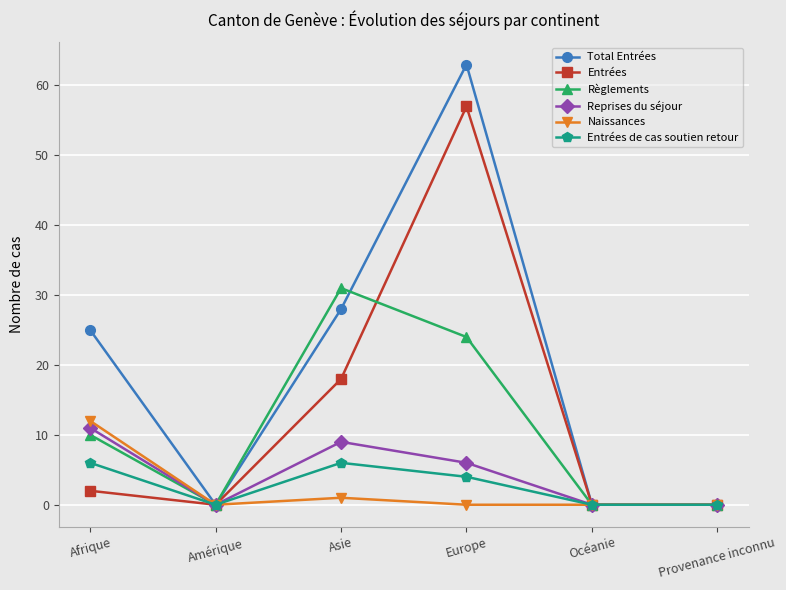

The value of Reprises du séjour at Provenance inconnu is 8. True or false?

False